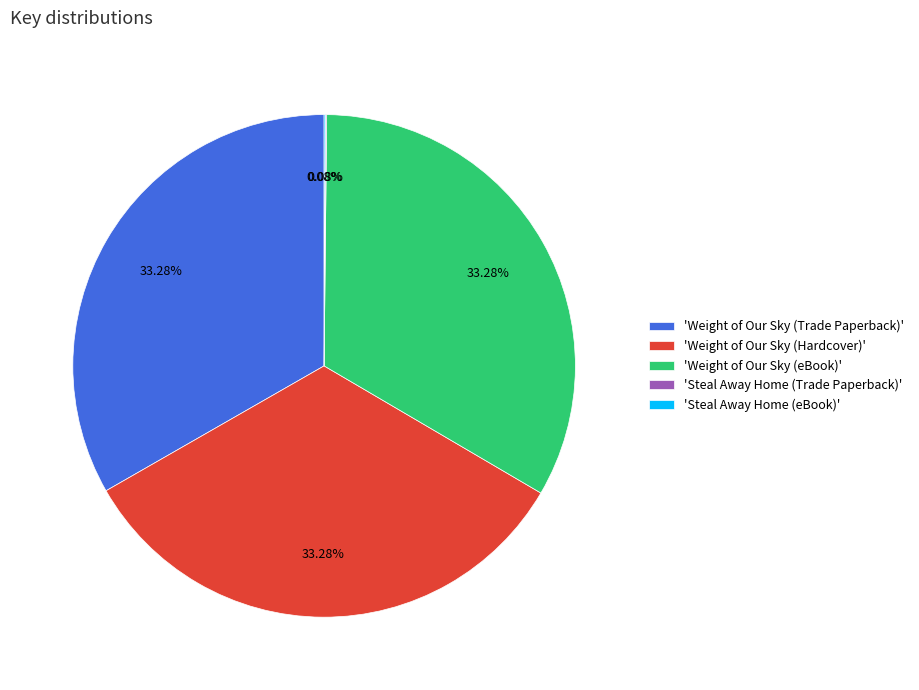

Is there any slice that represents more than half of the pie?

No